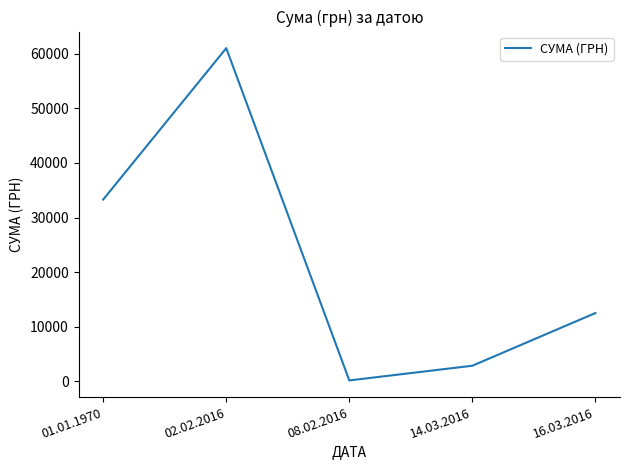

The value at 14.03.2016 is 2830.2. True or false?

True